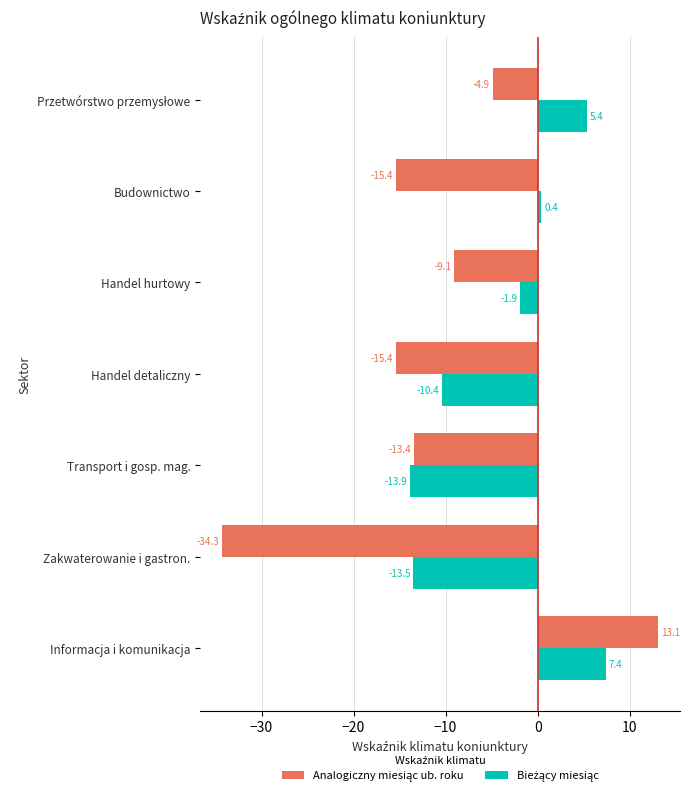

At which category is the sum across all series the highest?

Informacja i komunikacja